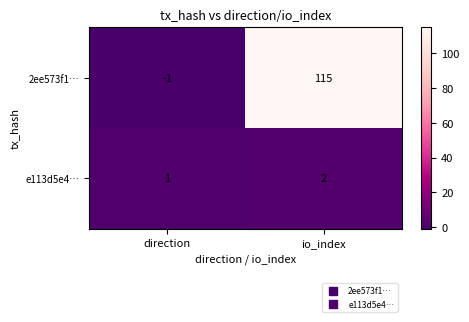

What is the difference between the 2ee573f1… values at direction and io_index?

116